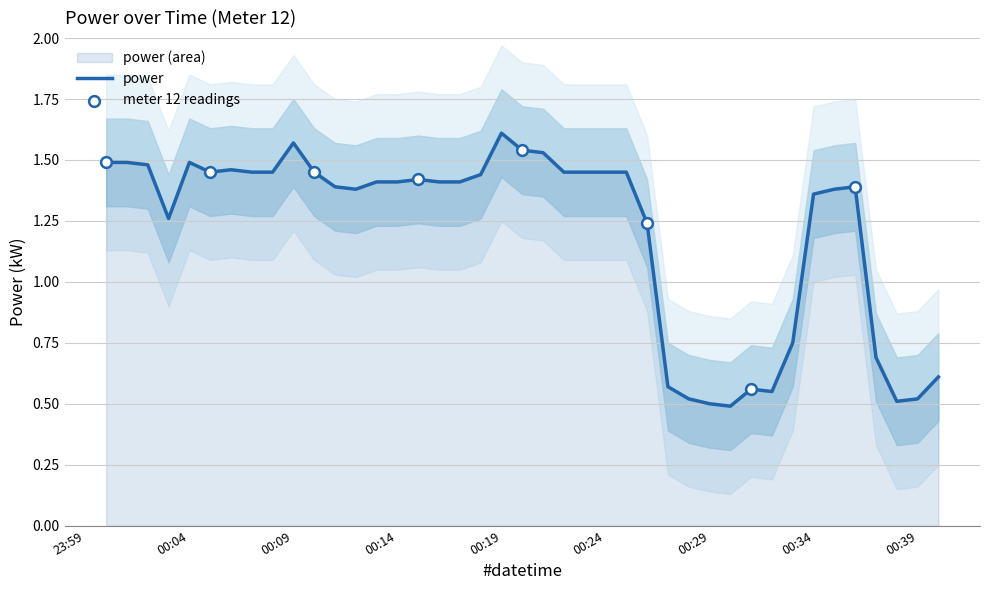

What is the change in value from 2021-03-28T00:22:00 to 2021-03-28T00:32:00?

-0.9